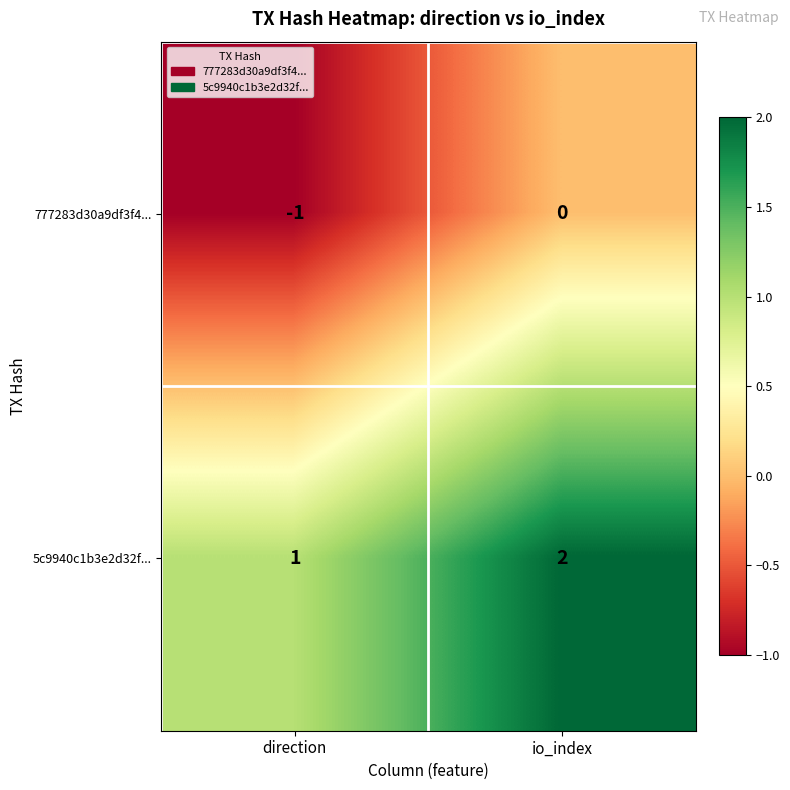

The value of 777283d30a9df3f4... at io_index is -1. True or false?

False